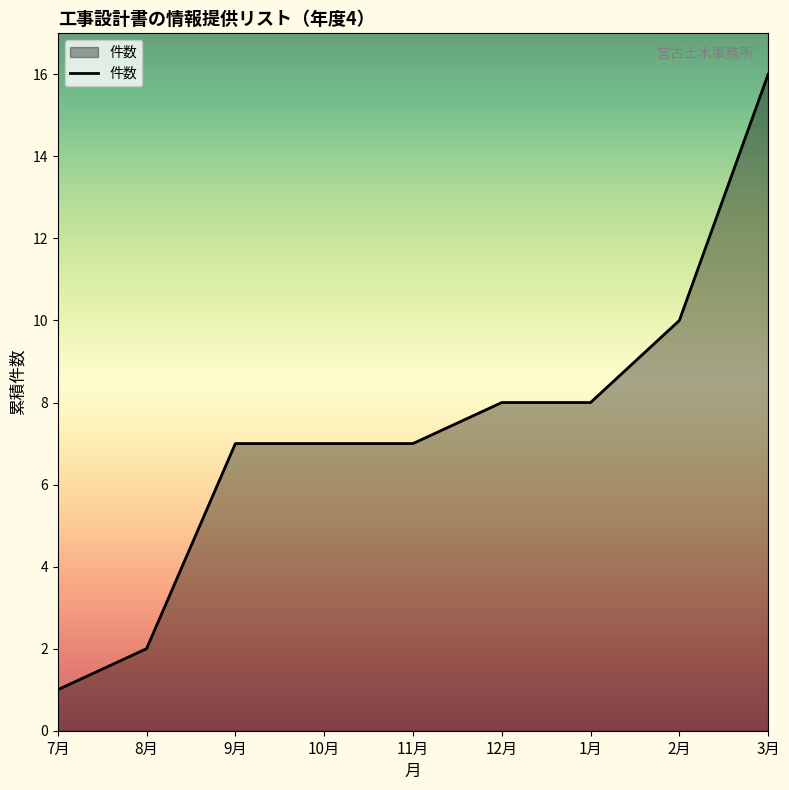

Which has a higher value, 12月 or 7月?

12月